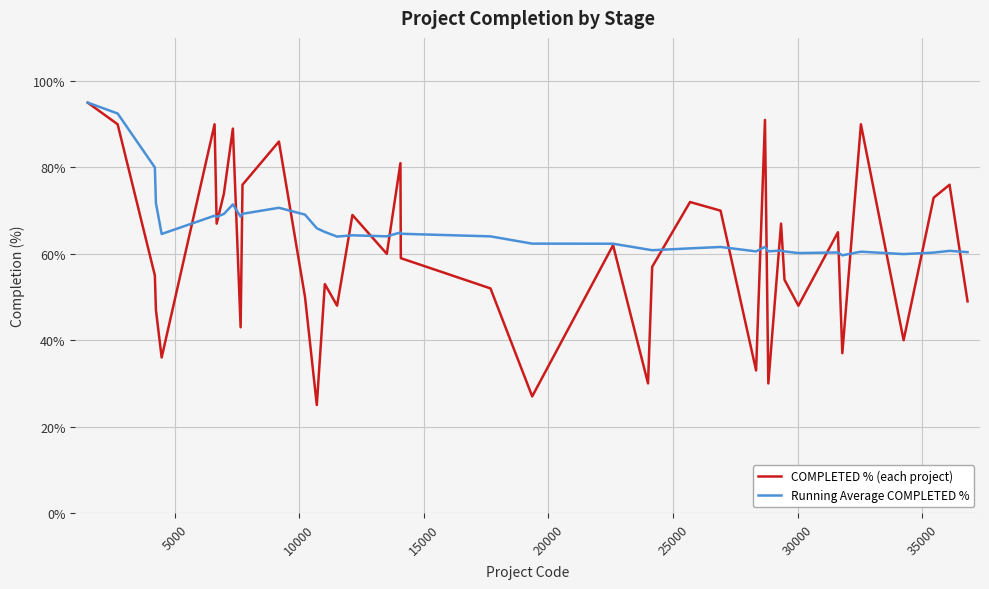

Which series has the largest range (max minus min)?

COMPLETED % (each project)